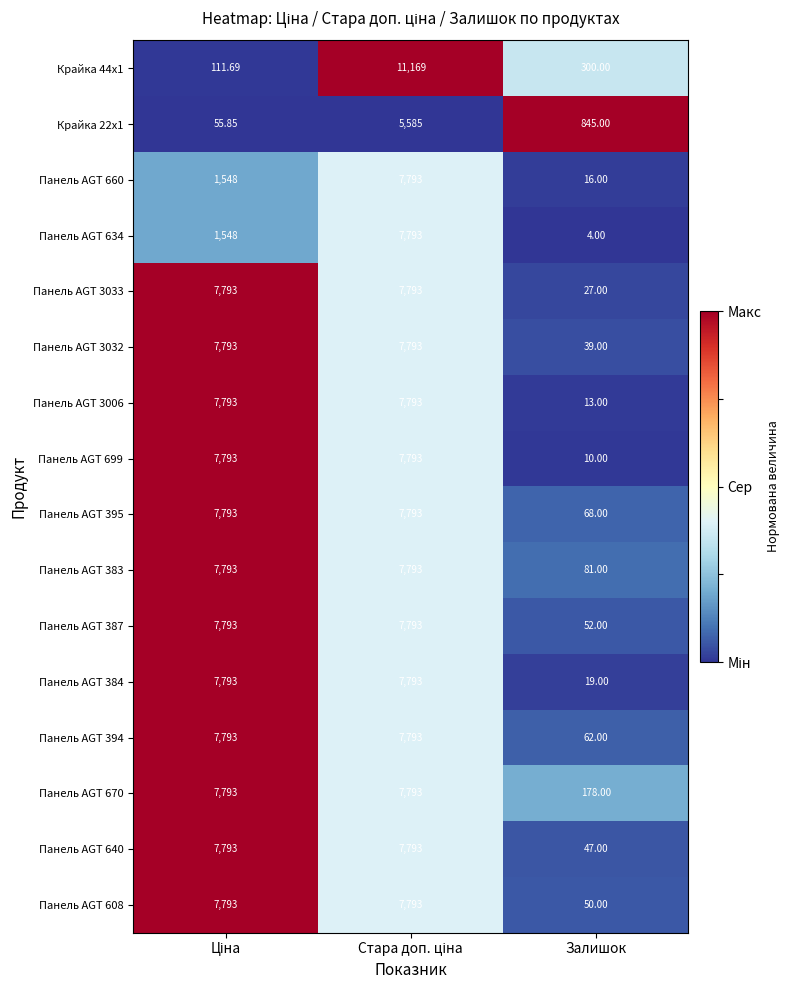

Which category has the lowest value in the Панель AGT 394 series?

Залишок